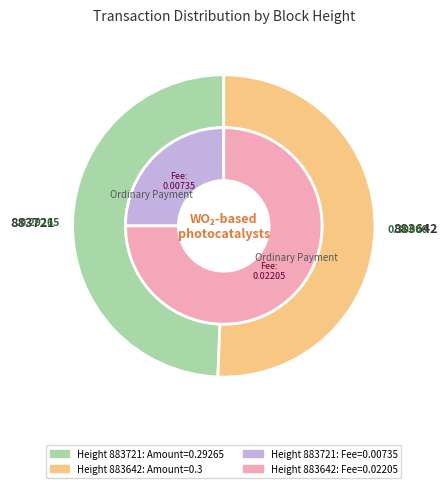

What portion of the pie excludes 883642?

49.4%